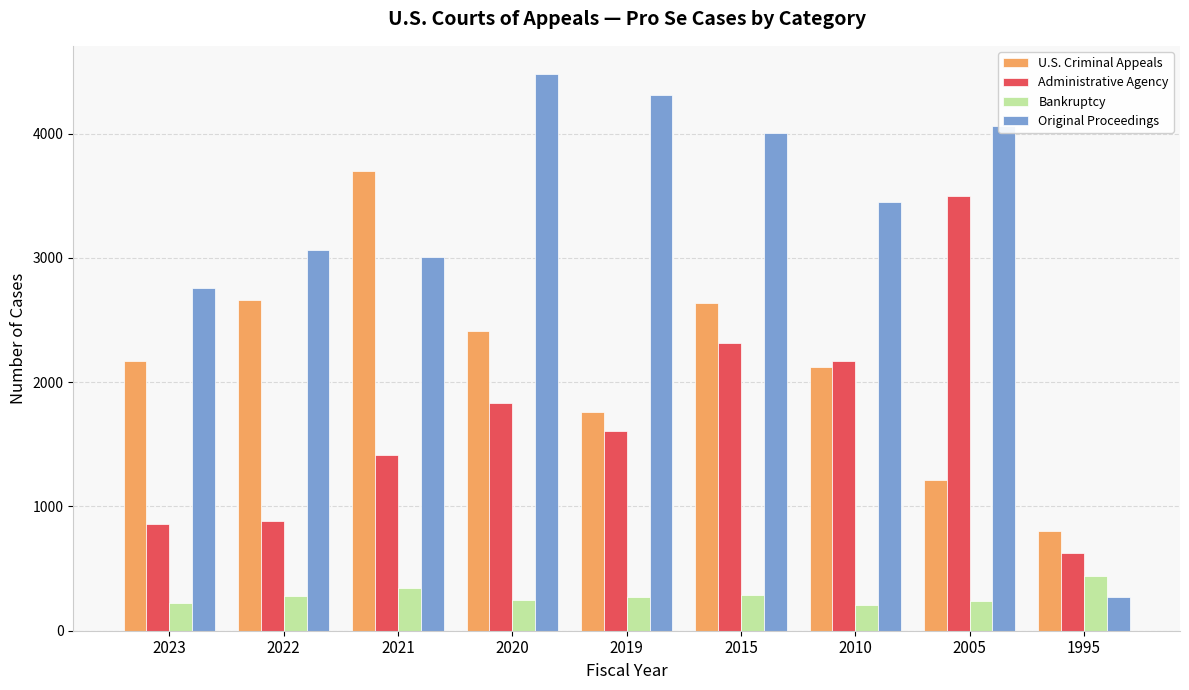

At 2005, list the series in order from largest to smallest.

Original Proceedings, Administrative Agency, U.S. Criminal Appeals, Bankruptcy